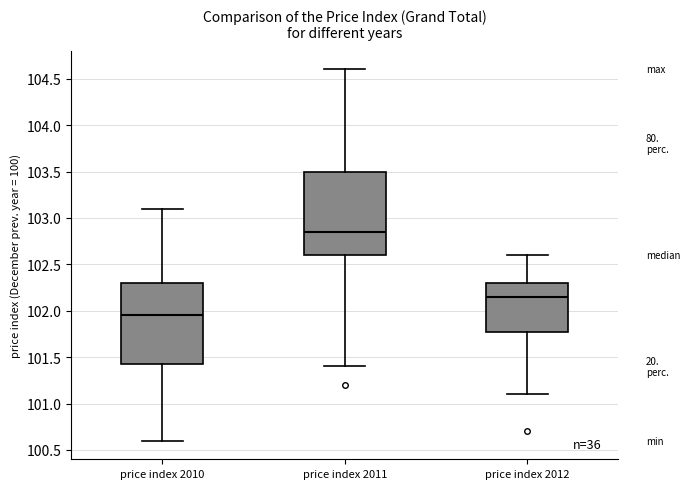

Which box's median line is the highest?

price index 2011